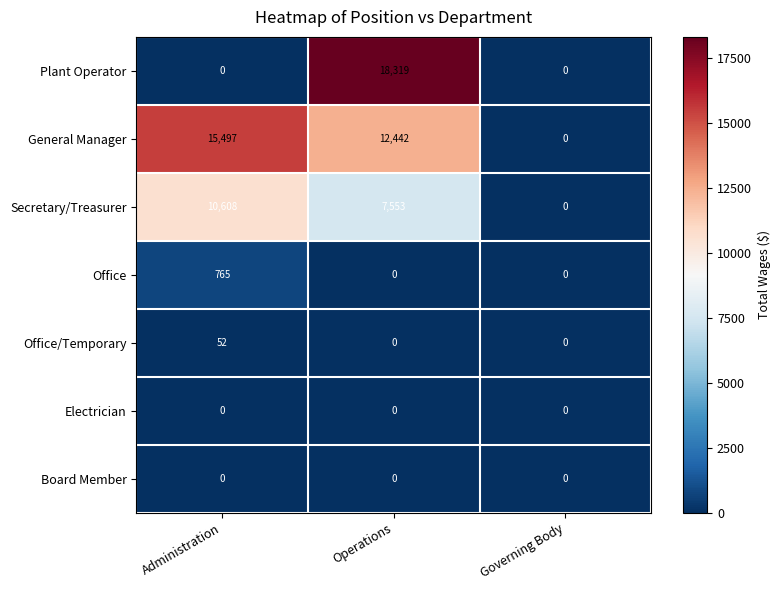

Count the number of categories in the chart.

3